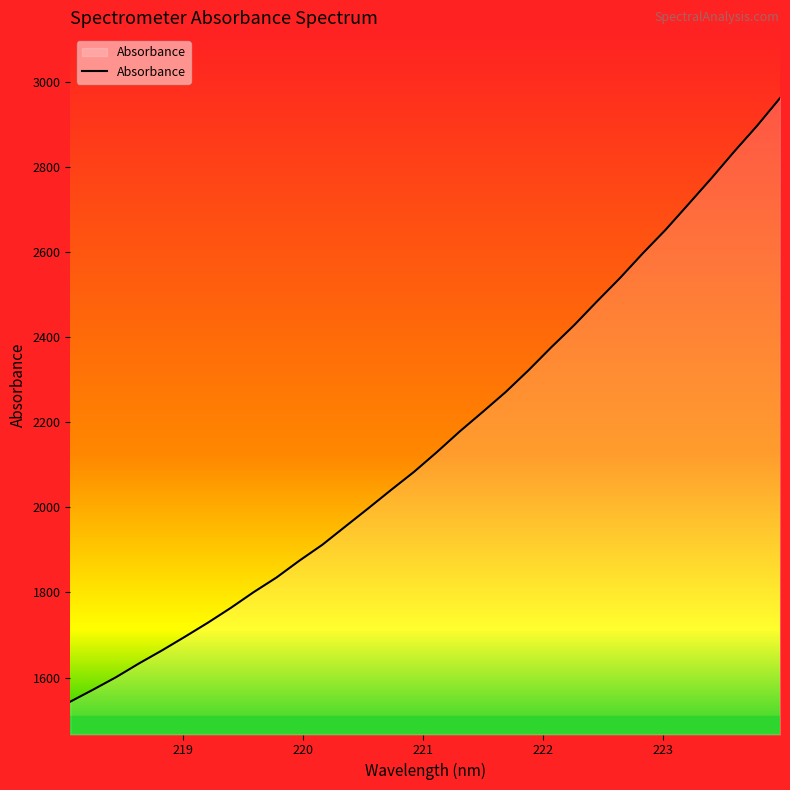

What is the smallest value displayed?

1543.4